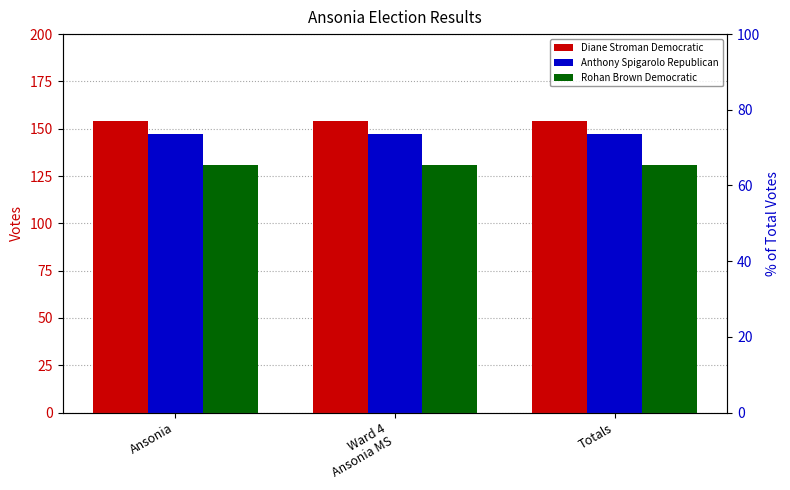

Which series contains the highest Y value?

Diane Stroman Democratic